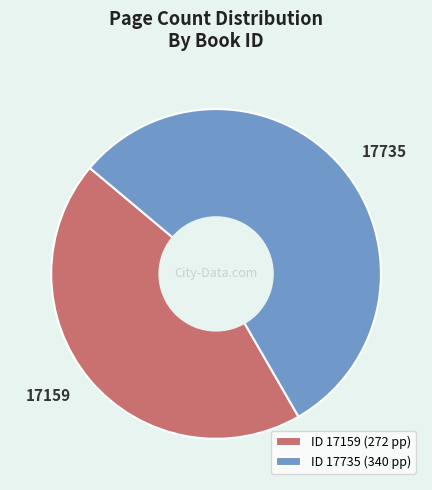

Count the number of slices in the pie.

2